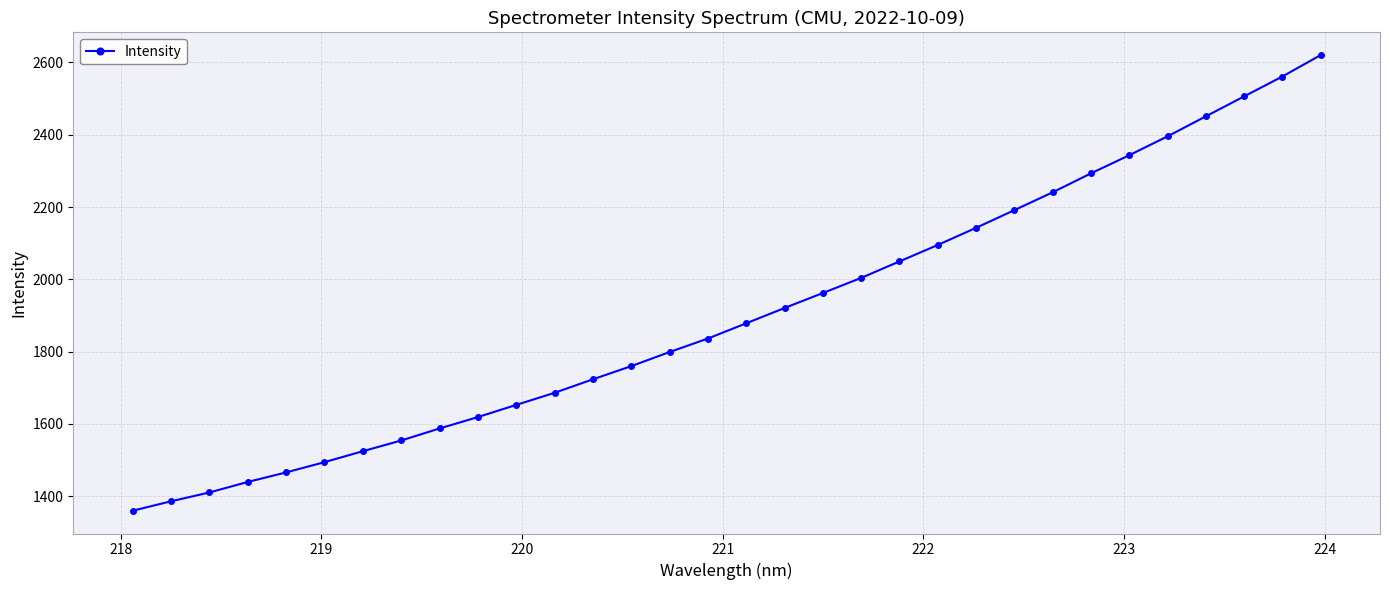

What is the maximum value shown in the chart?

2620.3